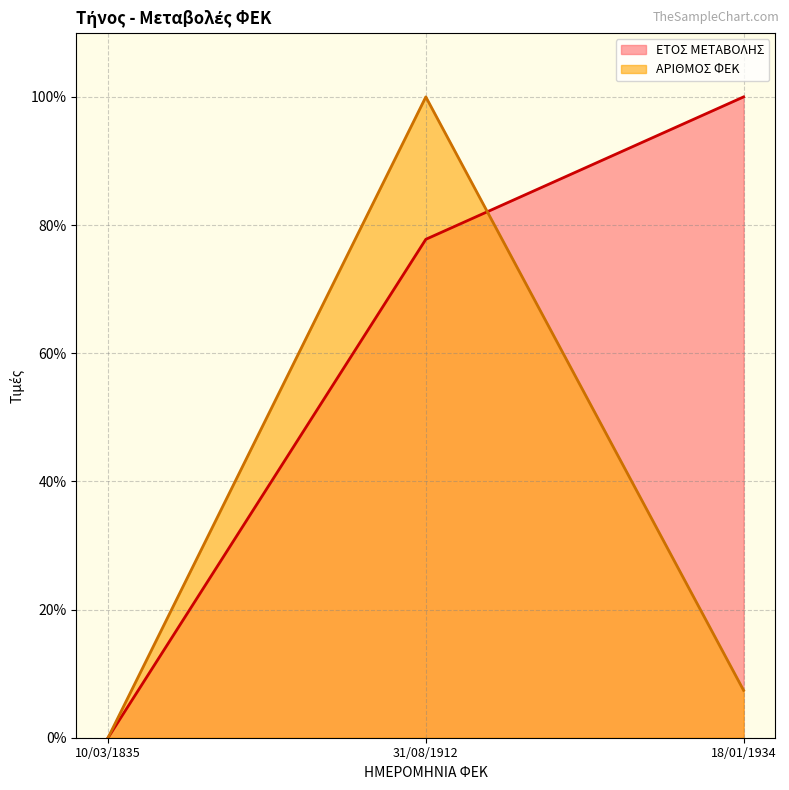

Rank the categories by ΕΤΟΣ ΜΕΤΑΒΟΛΗΣ value from lowest to highest.

10/03/1835, 31/08/1912, 18/01/1934